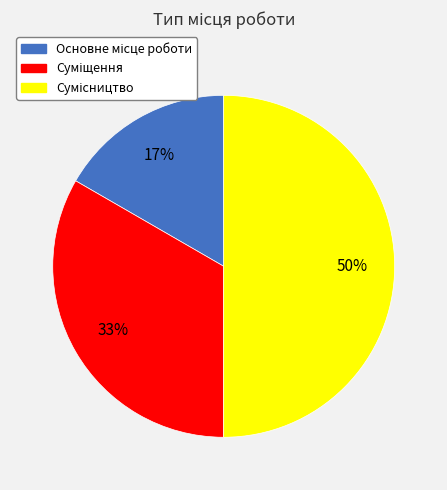

To the nearest percent, what is the difference between the largest and smallest slice percentages?

33%